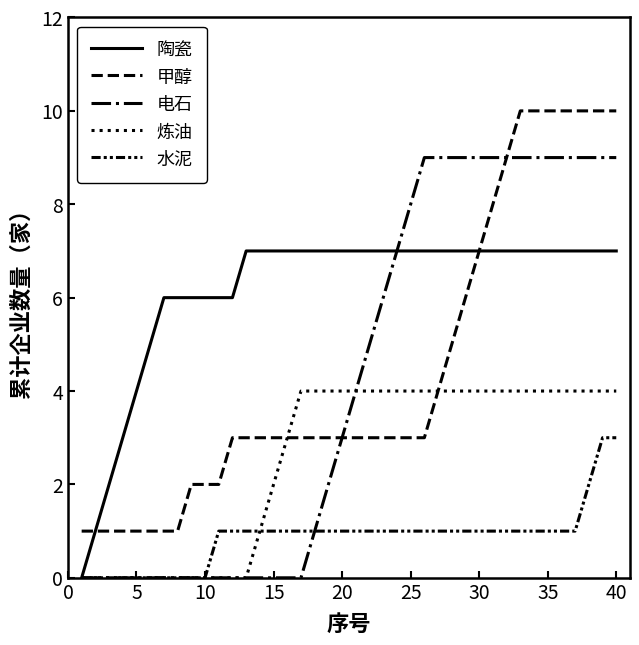

Does the chart have visible grid lines?

No